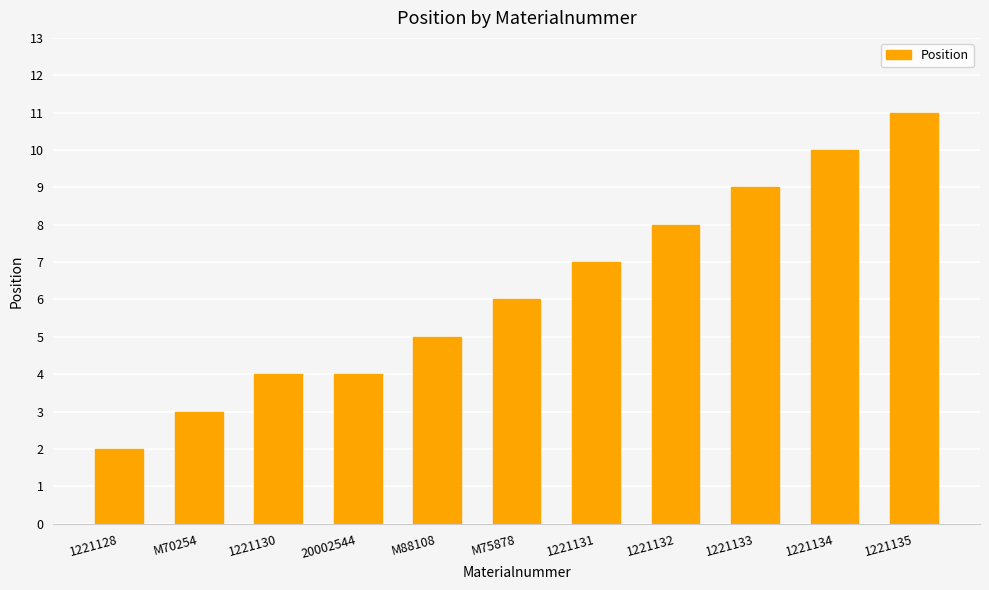

The value at 1221130 is 4. True or false?

True